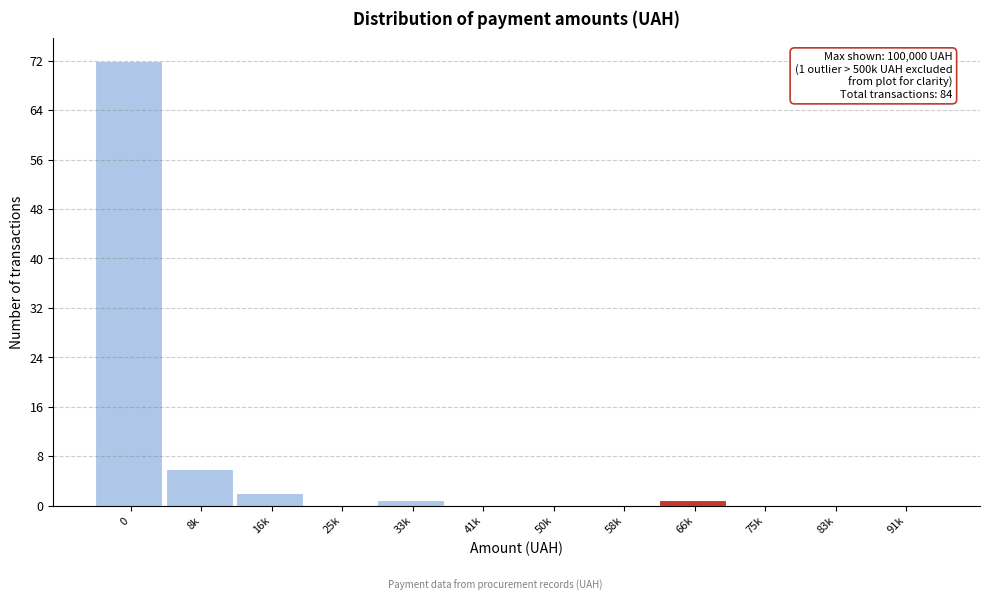

Reading left to right, what are all the values shown in this chart?

0=72	8k=6	16k=2	25k=0	33k=1	41k=0	50k=0	58k=0	66k=1	75k=0	83k=0	91k=0